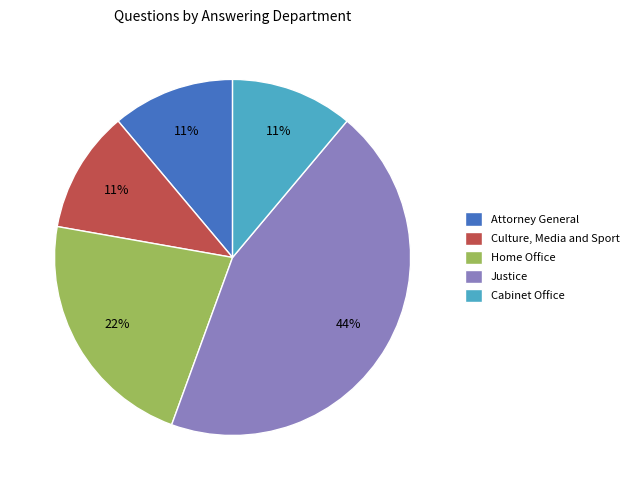

To the nearest percent, what is the combined percentage of Cabinet Office and Attorney General?

22%